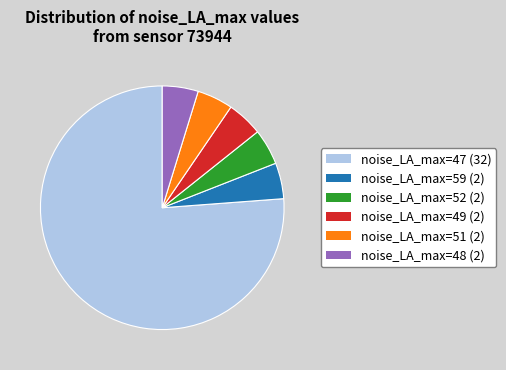

Which slice is the largest?

noise_LA_max=47 (32)